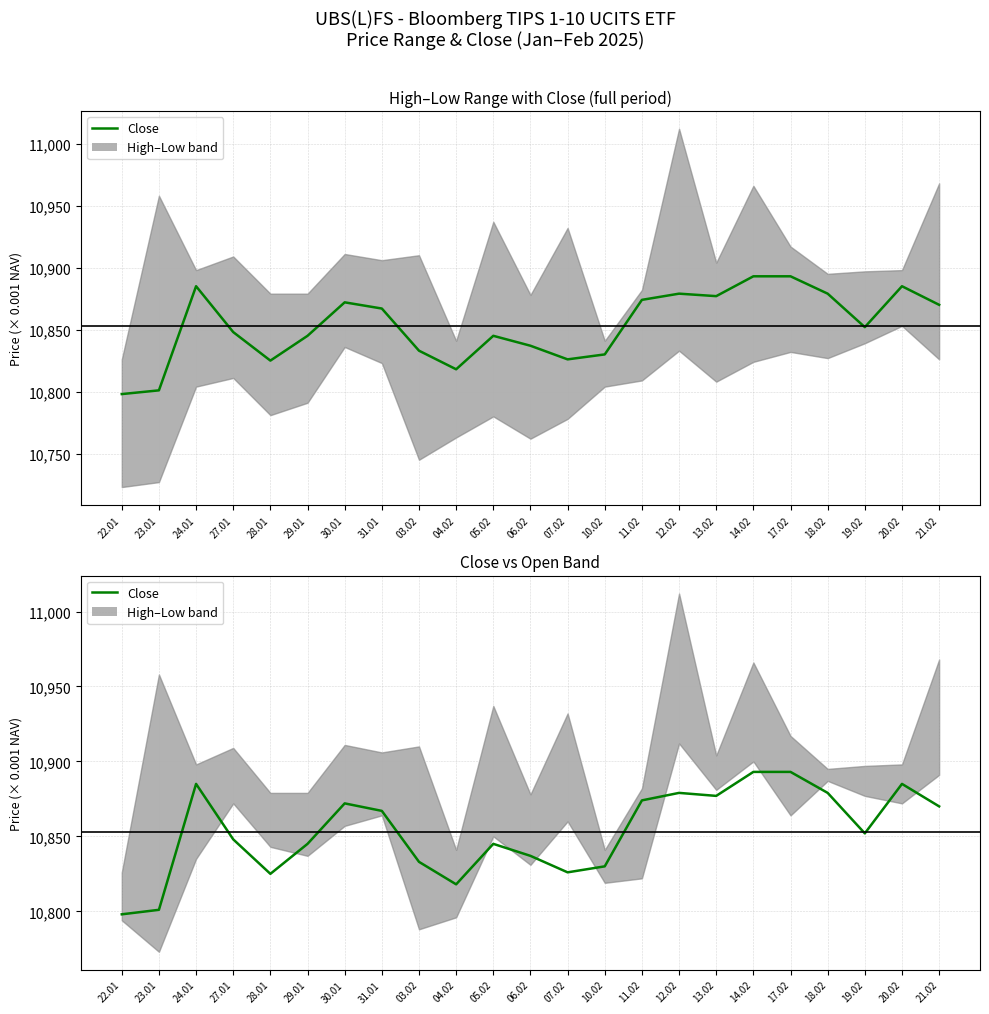

Does the chart display data point markers on the line(s)?

No